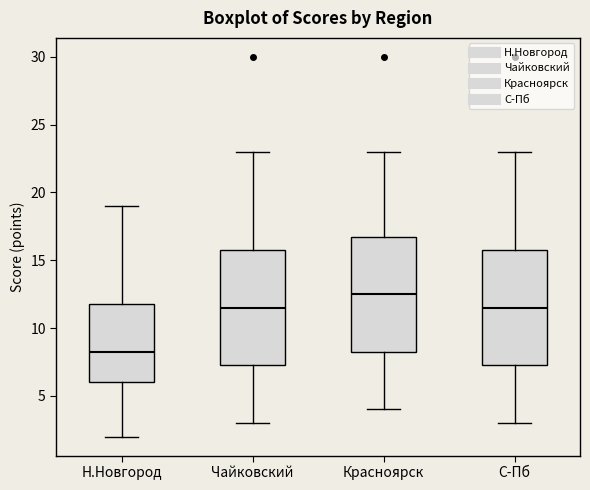

Reading left to right, read every box against the y-axis: the position of its median line, the range the box covers, and the ends of its whiskers. The values are not printed on the chart, so give them approximately, as read against the axis.

Н.Новгород: median 8.5, box 6.0 to 12.0, whiskers 2.0 to 19.0
Чайковский: median 11.5, box 7.5 to 16.0, whiskers 3.0 to 23.0
Красноярск: median 12.5, box 8.5 to 17.0, whiskers 4.0 to 23.0
С-Пб: median 11.5, box 7.5 to 16.0, whiskers 3.0 to 23.0